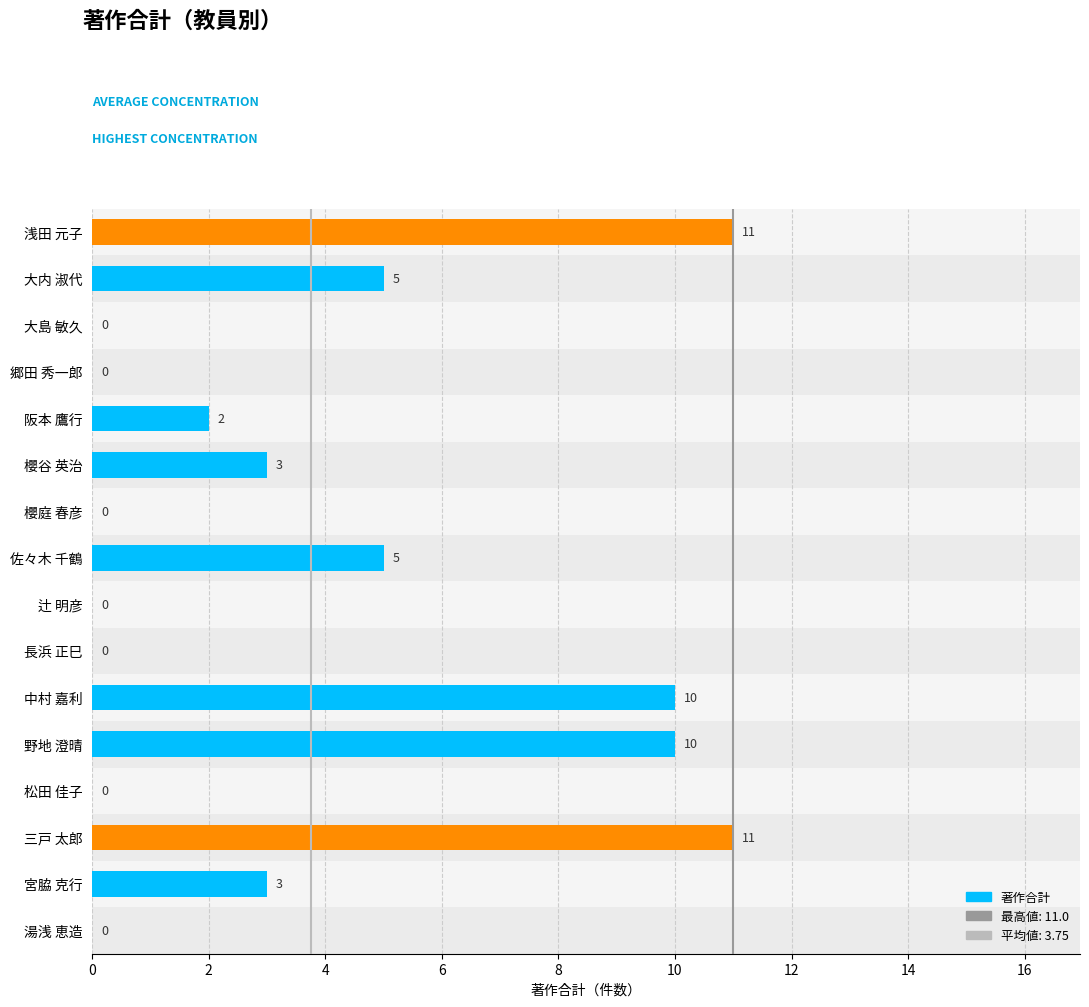

The chart shows a value of 1 at 阪本 鷹行. True or false?

False